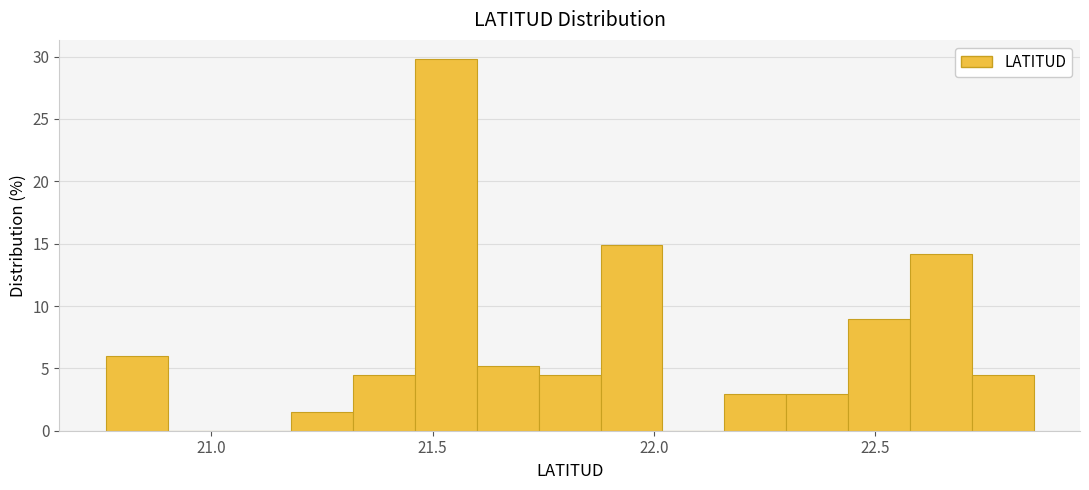

Read against the x-axis, roughly where is the centre of the tallest bar?

21.55